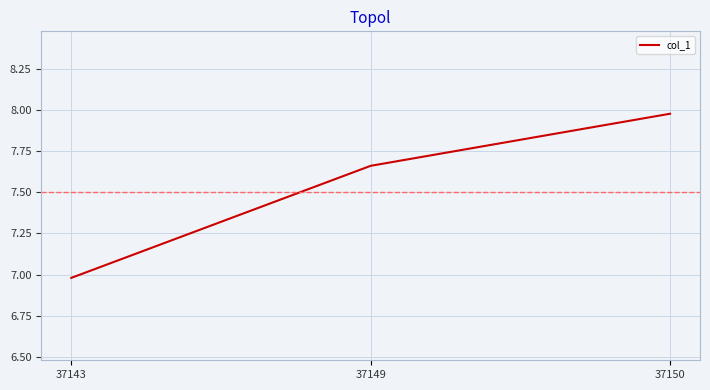

At which category does the chart reach its minimum across all series?

37143